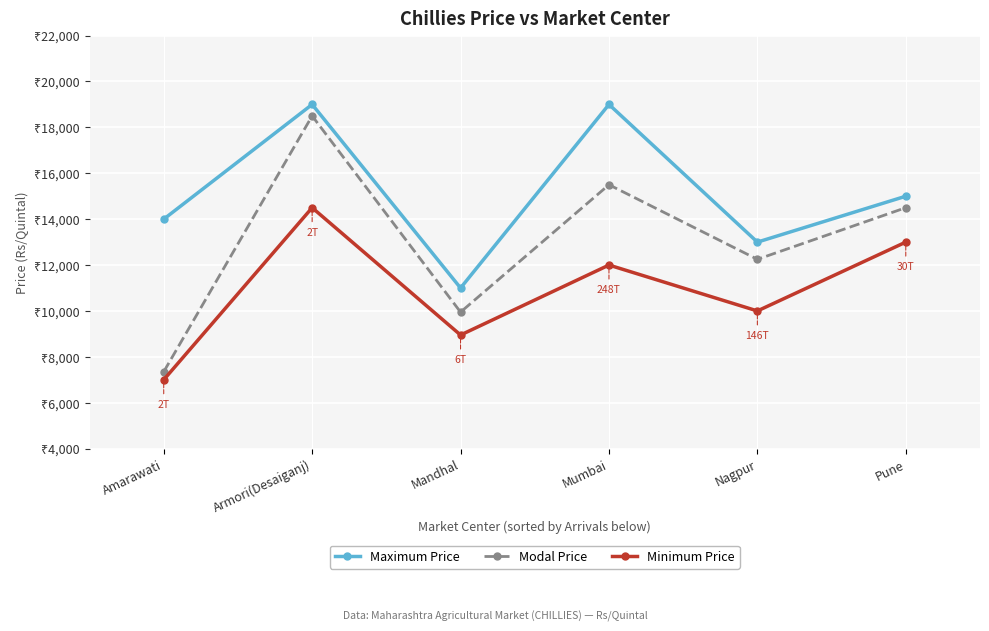

What is the label of the 3rd point from the right?

Mumbai